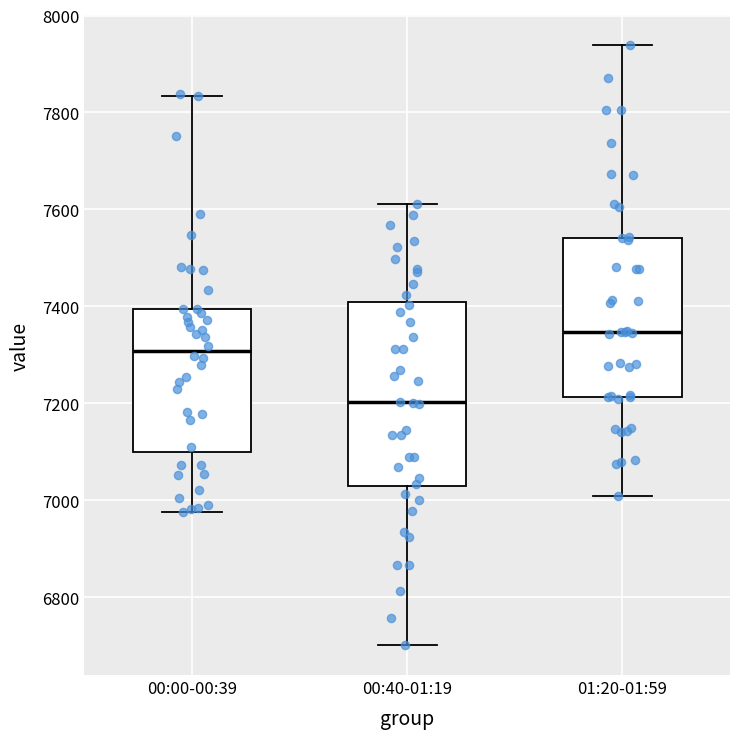

Which box has the lowest median line?

00:40-01:19